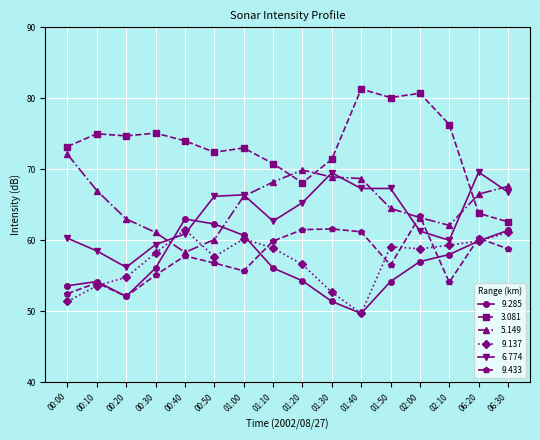

Where is the first local minimum for 5.149?

00:40